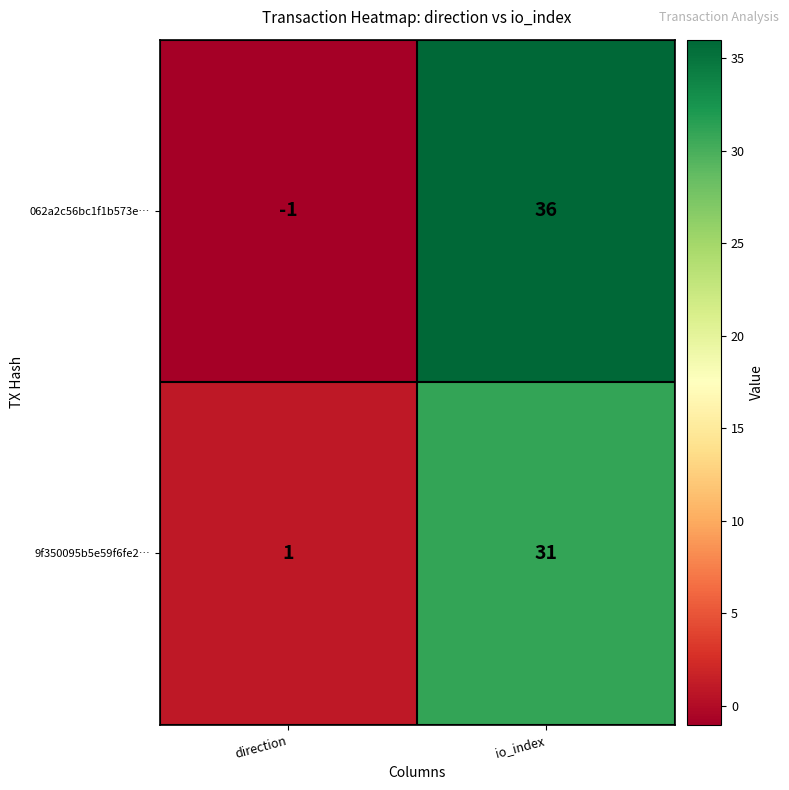

What is the spread (max minus min) of values at io_index?

5